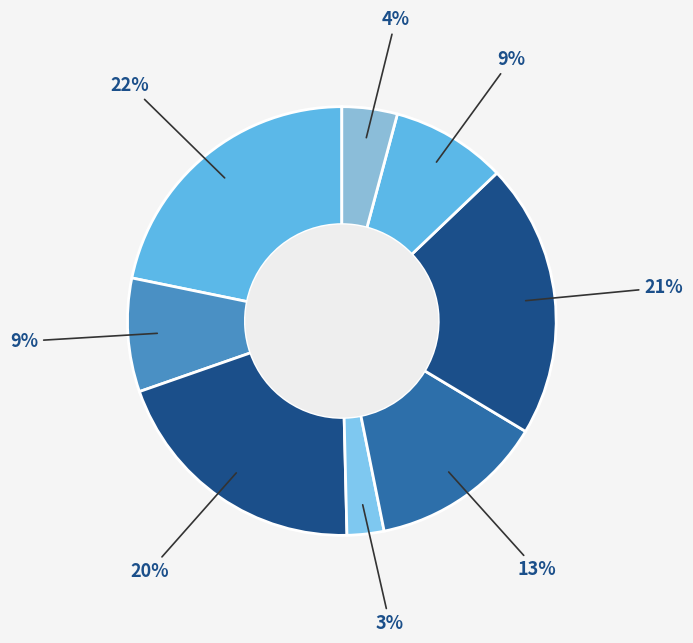

Count the number of slices in the pie.

8